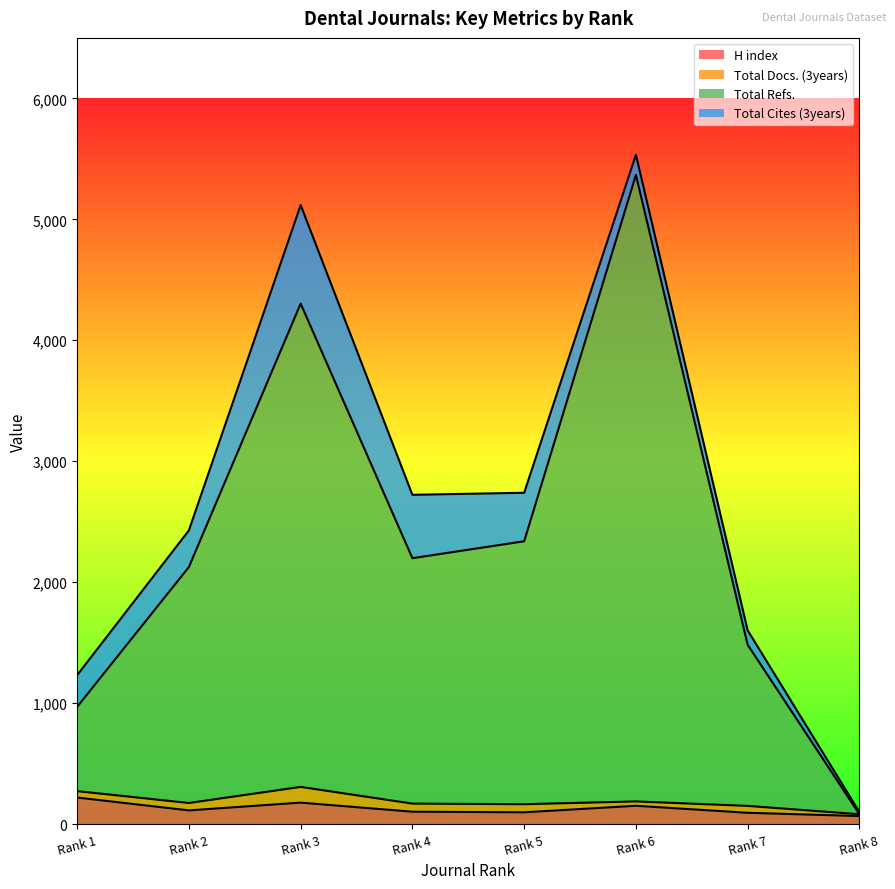

Rank the categories by H index value from lowest to highest.

Rank 8, Rank 7, Rank 5, Rank 4, Rank 2, Rank 6, Rank 3, Rank 1